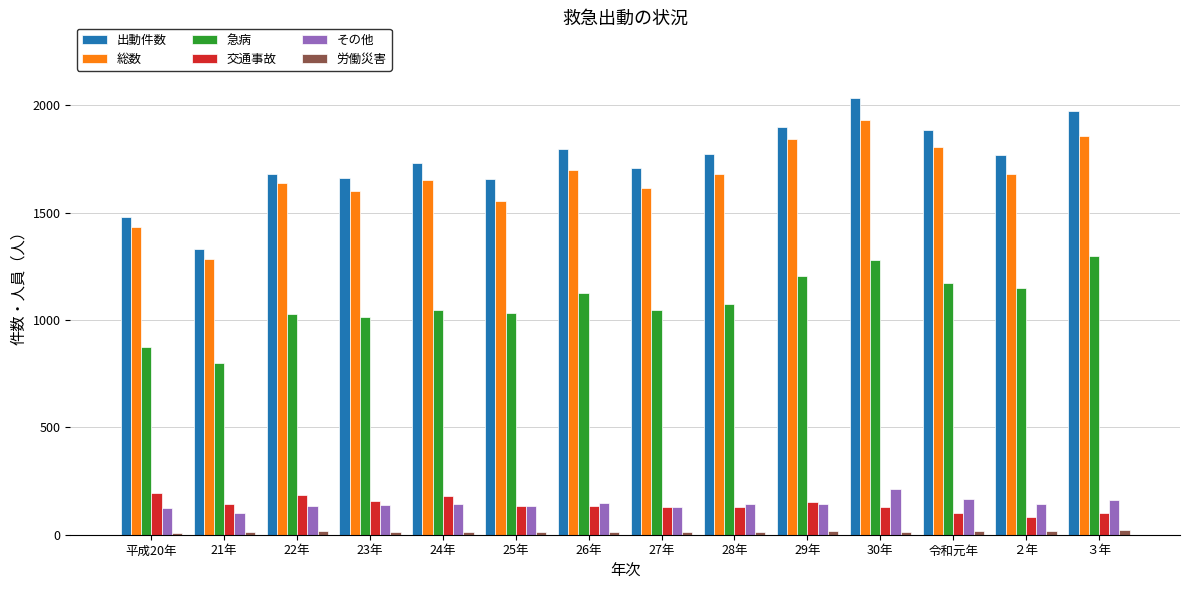

What position from the right is 30年?

4